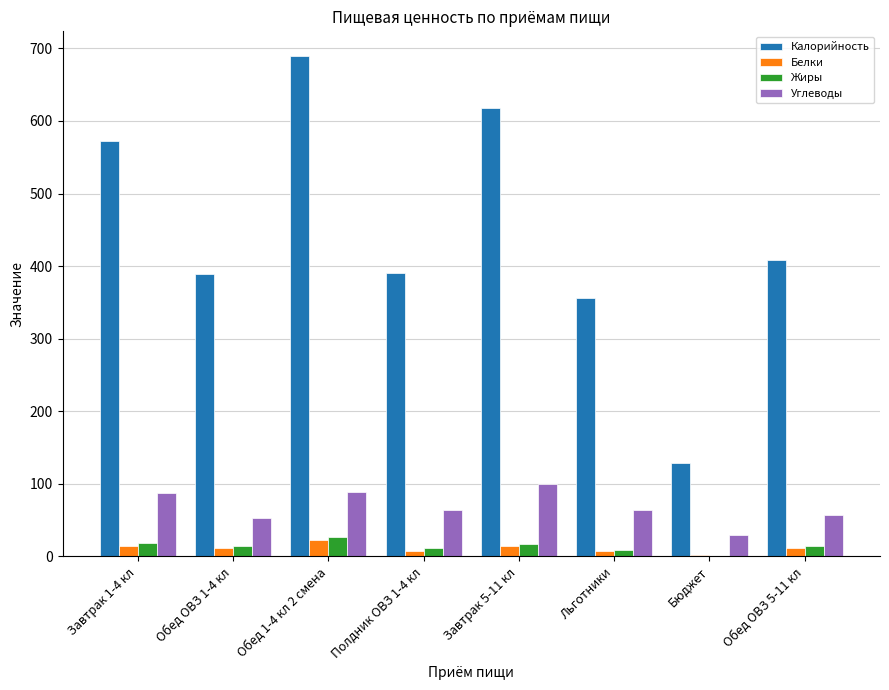

What is the sum of all Белки values?

89.5